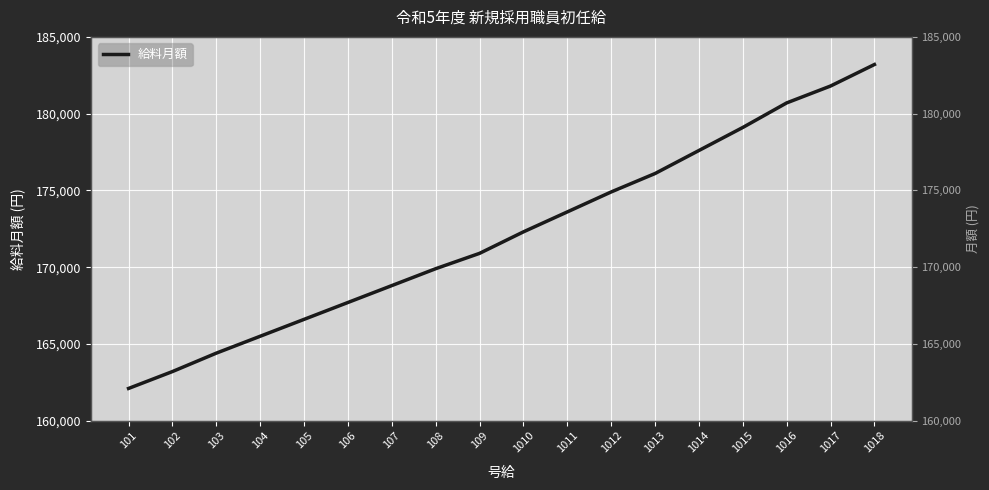

What is the difference between the maximum and minimum values?

21100